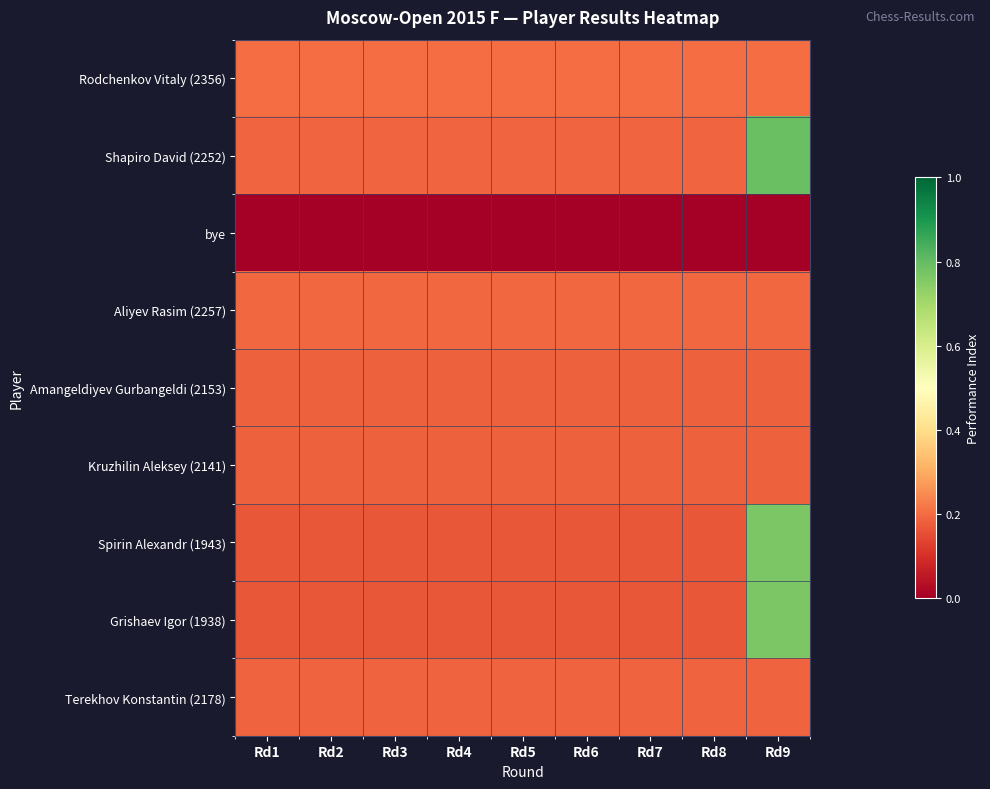

Which series has the widest spread of values?

Shapiro David (2252)